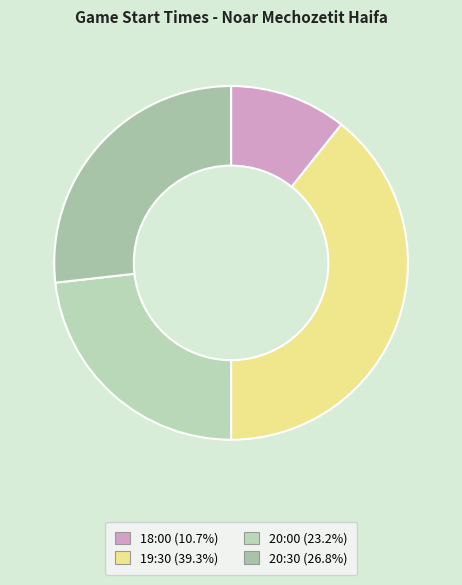

Count the number of slices in the pie.

4